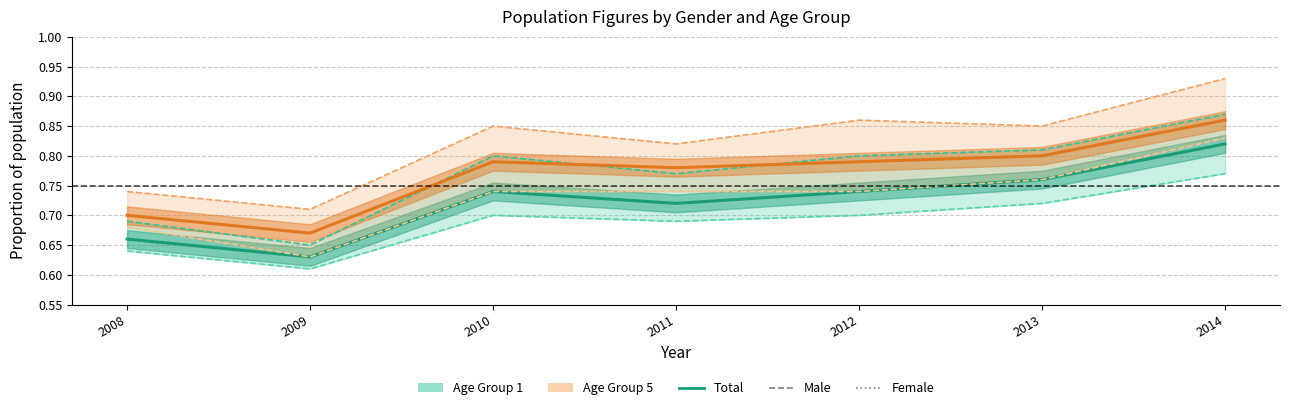

Which series has the largest range (max minus min)?

Age Group 5 (Male)